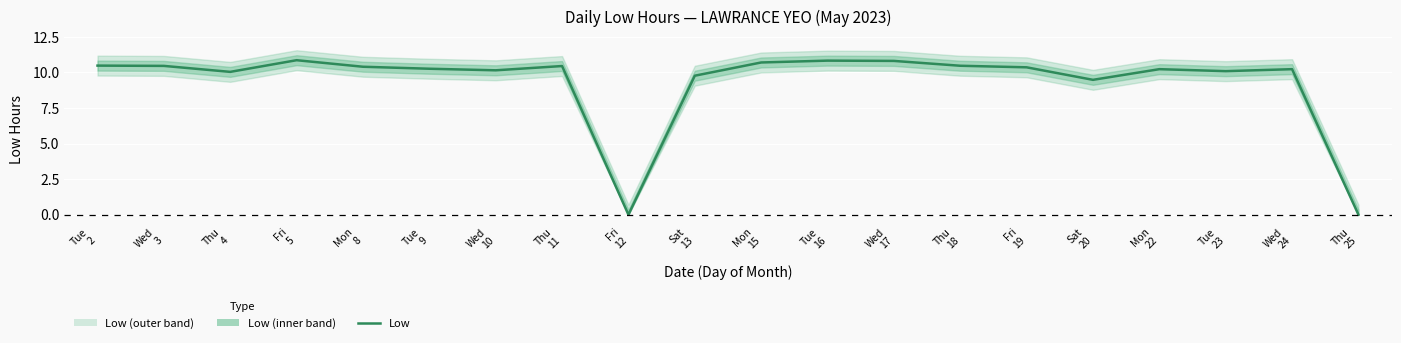

List the labels in order of value, largest first.

Fri
5, Tue
16, Wed
17, Mon
15, Tue
2, Thu
18, Wed
3, Thu
11, Mon
8, Fri
19, Tue
9, Mon
22, Wed
24, Wed
10, Tue
23, Thu
4, Sat
13, Sat
20, Fri
12, Thu
25